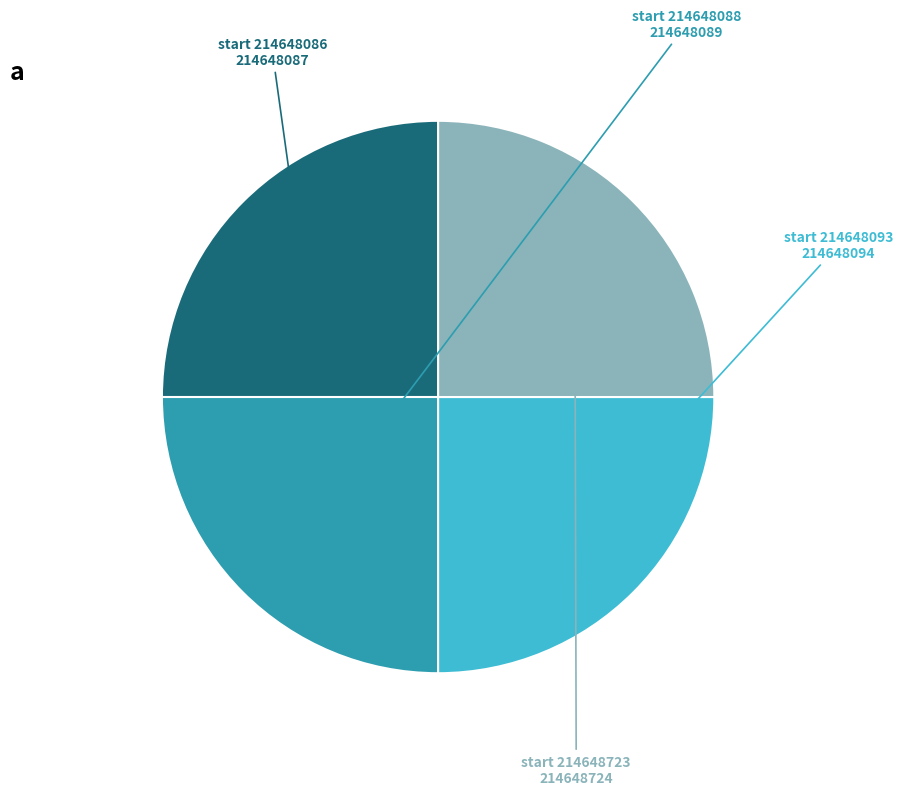

How many segments does this pie chart have?

4